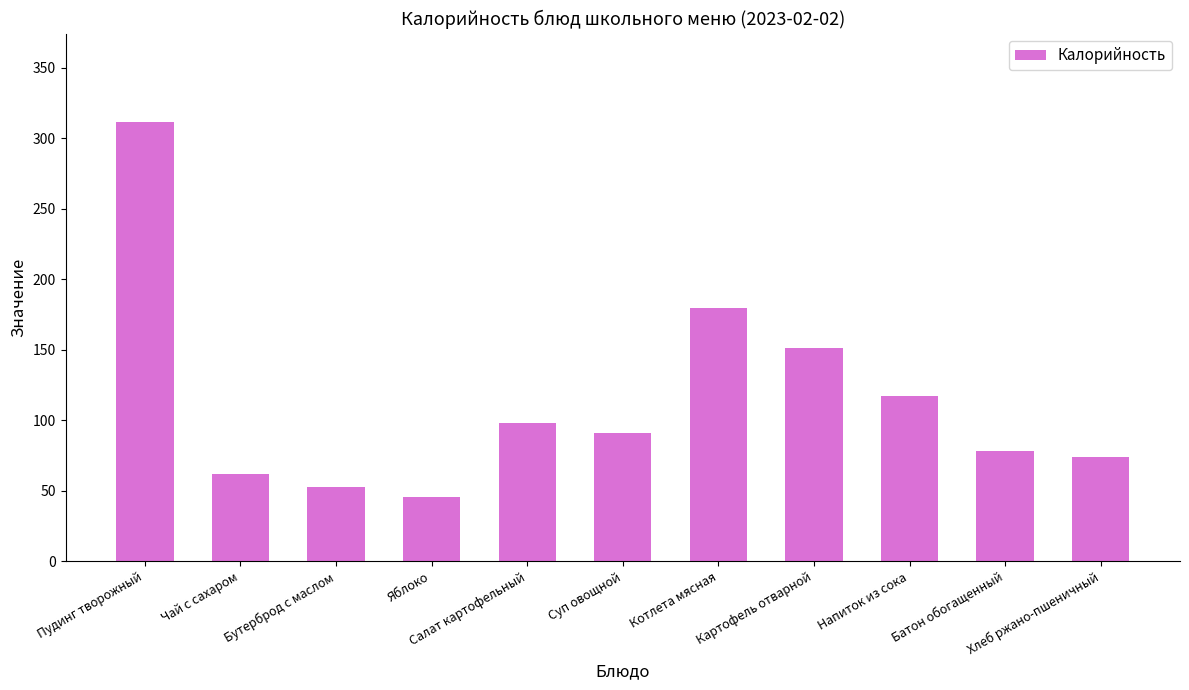

What is the ratio of the value at Суп овощной to the value at Картофель отварной?

0.6